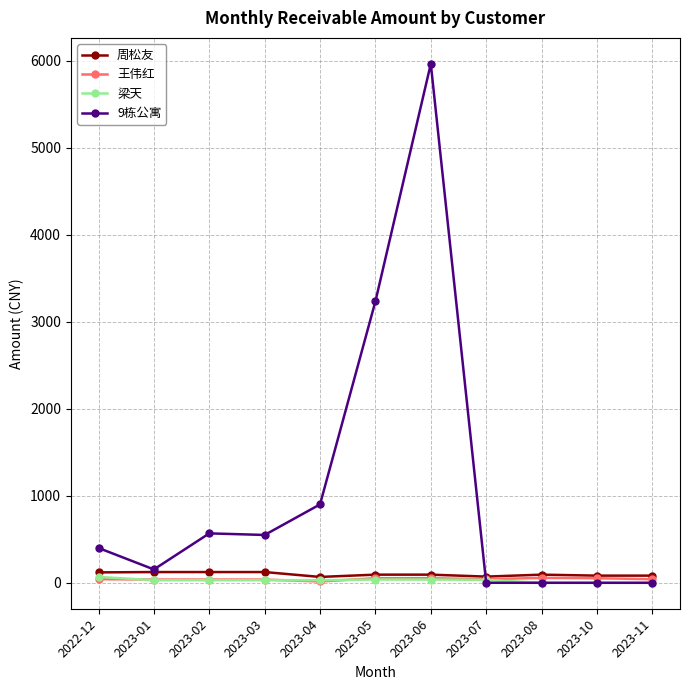

Which series has the largest total across all categories?

9栋公寓